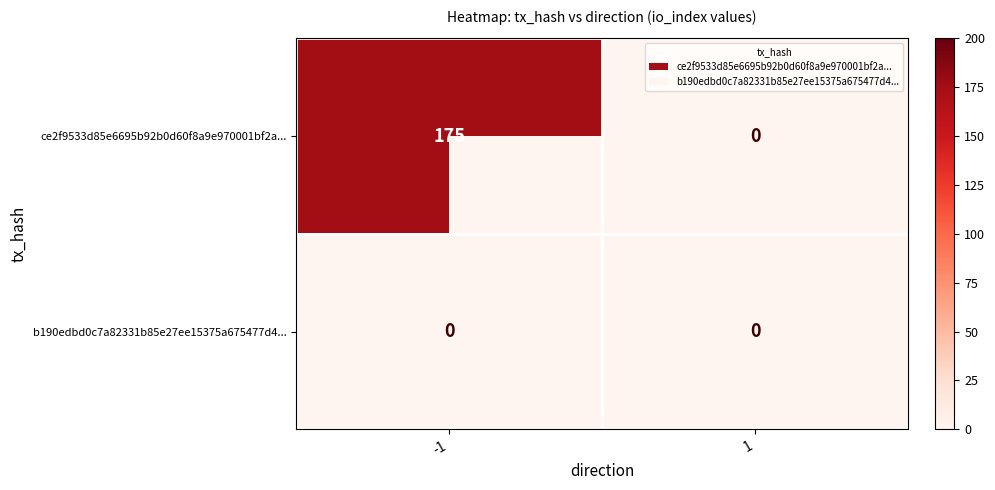

What is the average value of the ce2f9533d85e6695b92b0d60f8a9e970001bf2a... series?

88